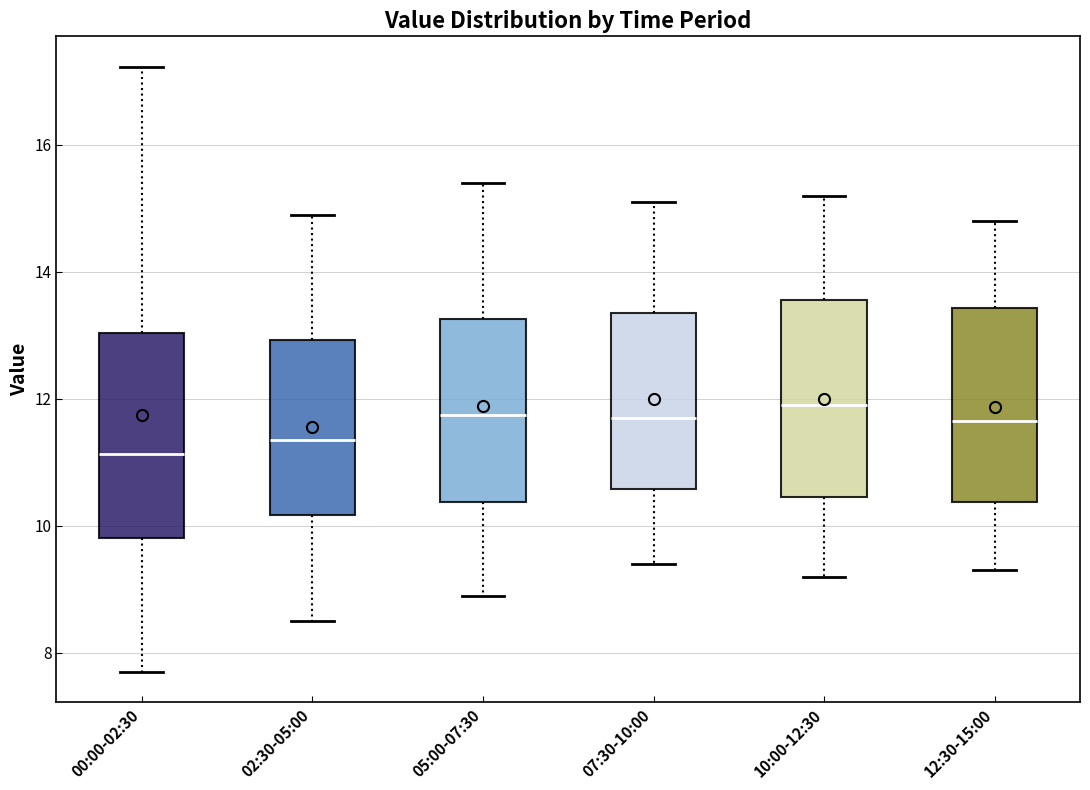

Reading left to right, transcribe this box plot: for each box, give where its median line is, the range the box spans, and where its two whiskers end, as read against the y-axis. The values are not printed on the chart, so give them approximately, as read against the axis.

00:00-02:30: median 11.2, box 9.8 to 13.0, whiskers 7.8 to 17.2
02:30-05:00: median 11.4, box 10.2 to 13.0, whiskers 8.6 to 15.0
05:00-07:30: median 11.8, box 10.4 to 13.2, whiskers 9.0 to 15.4
07:30-10:00: median 11.8, box 10.6 to 13.4, whiskers 9.4 to 15.2
10:00-12:30: median 12.0, box 10.4 to 13.6, whiskers 9.2 to 15.2
12:30-15:00: median 11.6, box 10.4 to 13.4, whiskers 9.4 to 14.8